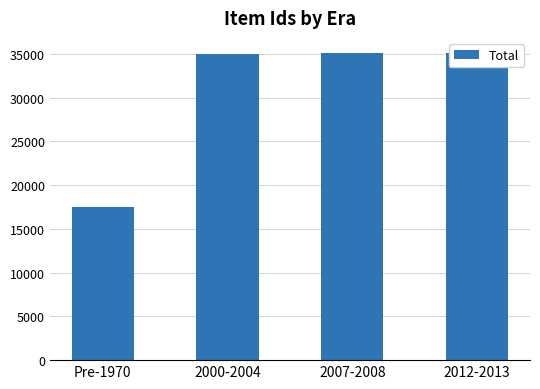

Are the bars horizontal?

No